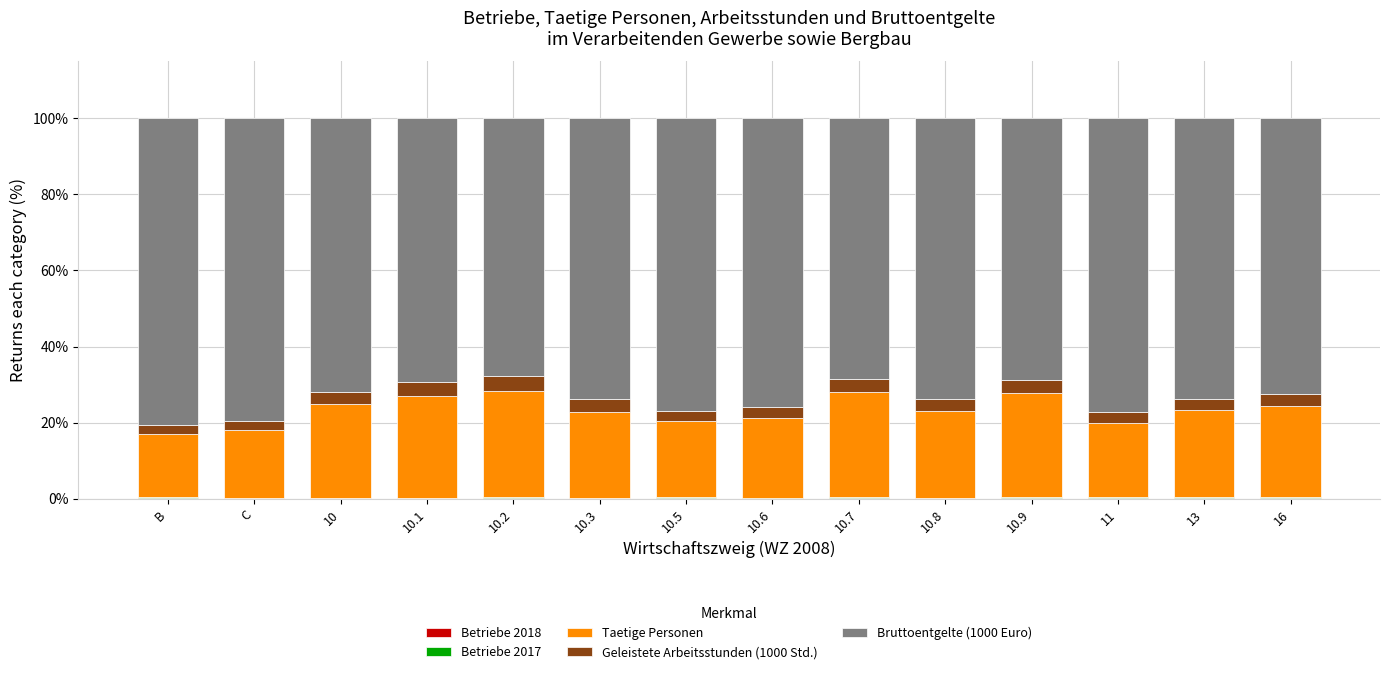

Where is Betriebe 2018 nearest to the value 0?

10.6